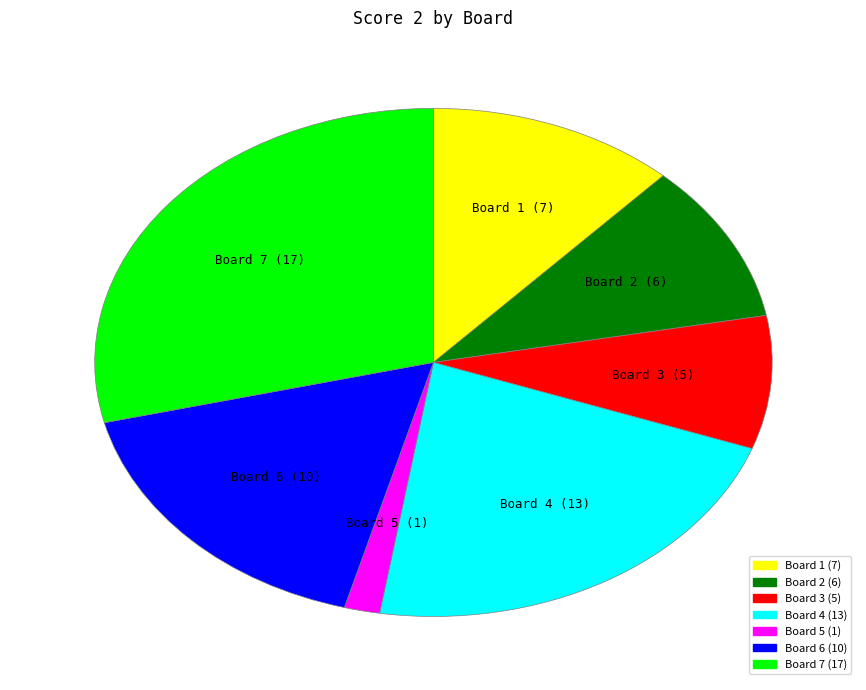

True or false: Board 1 accounts for 18% of the total.

False